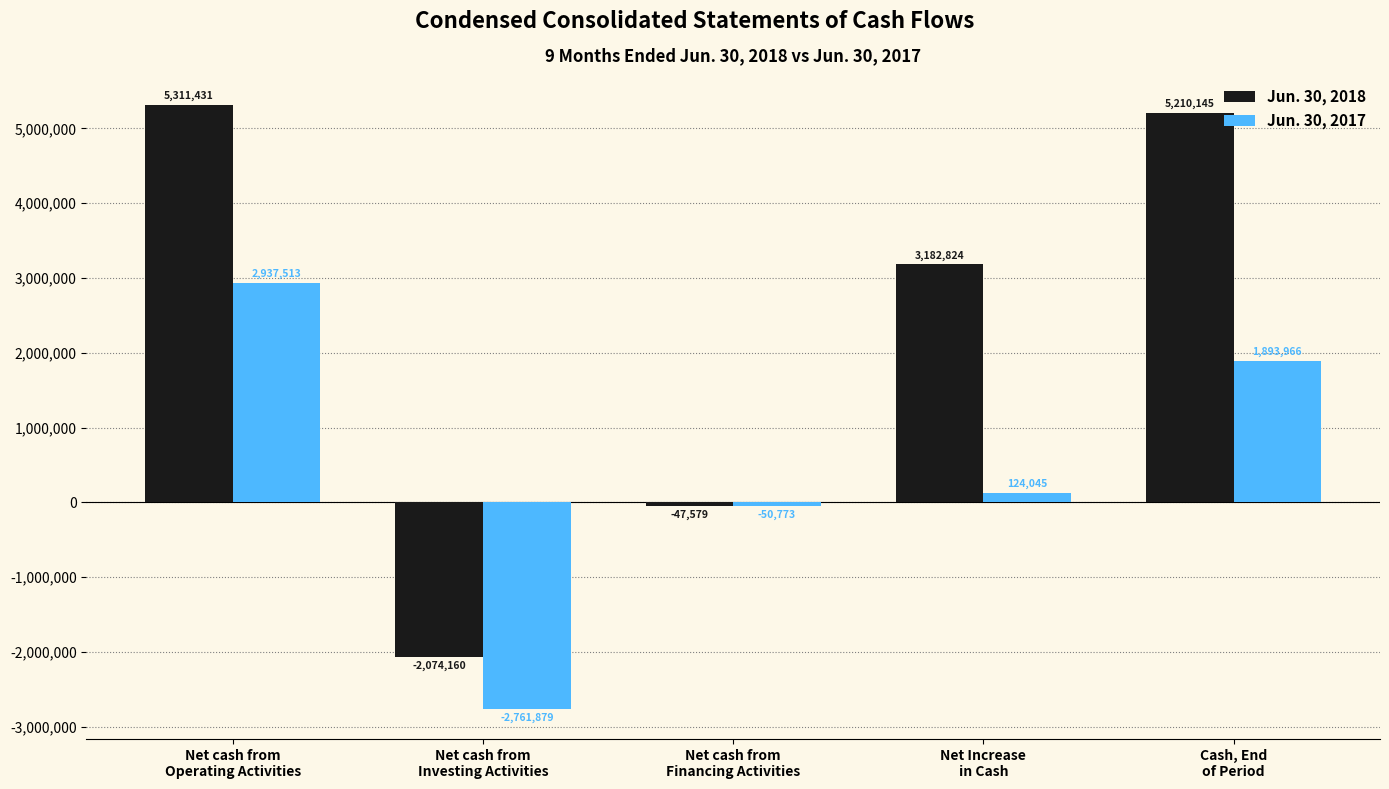

Which series has the largest range (max minus min)?

Jun. 30, 2018